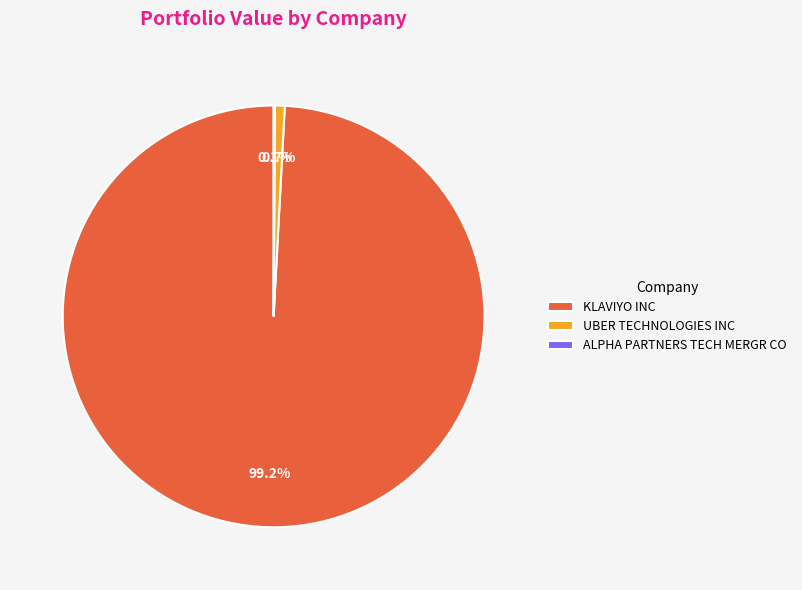

What percentage is the KLAVIYO INC slice, to the nearest percent?

99%